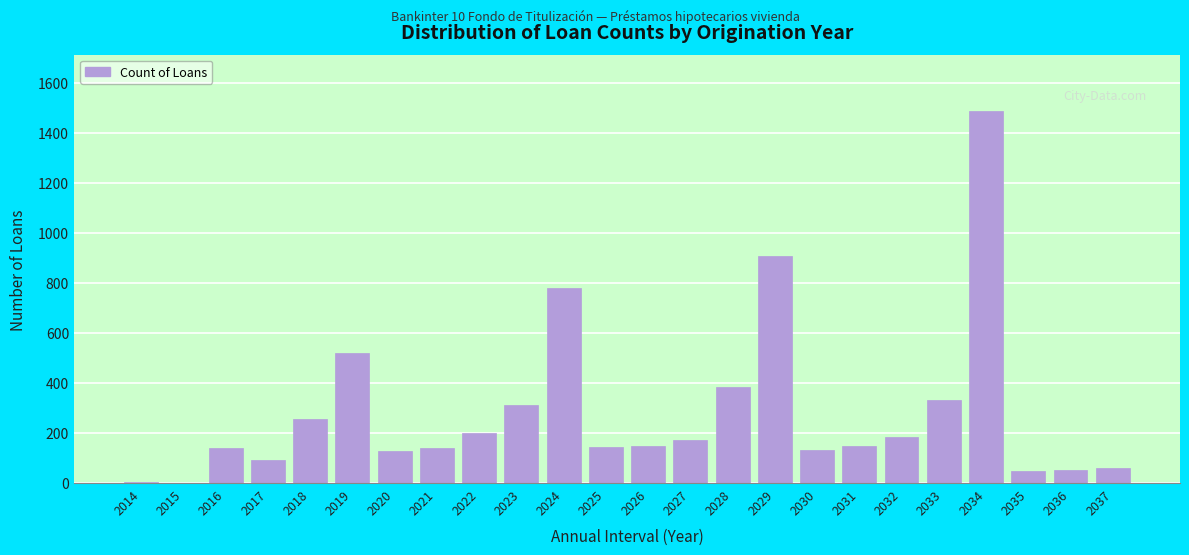

At which label is the value closest to 744?

2024